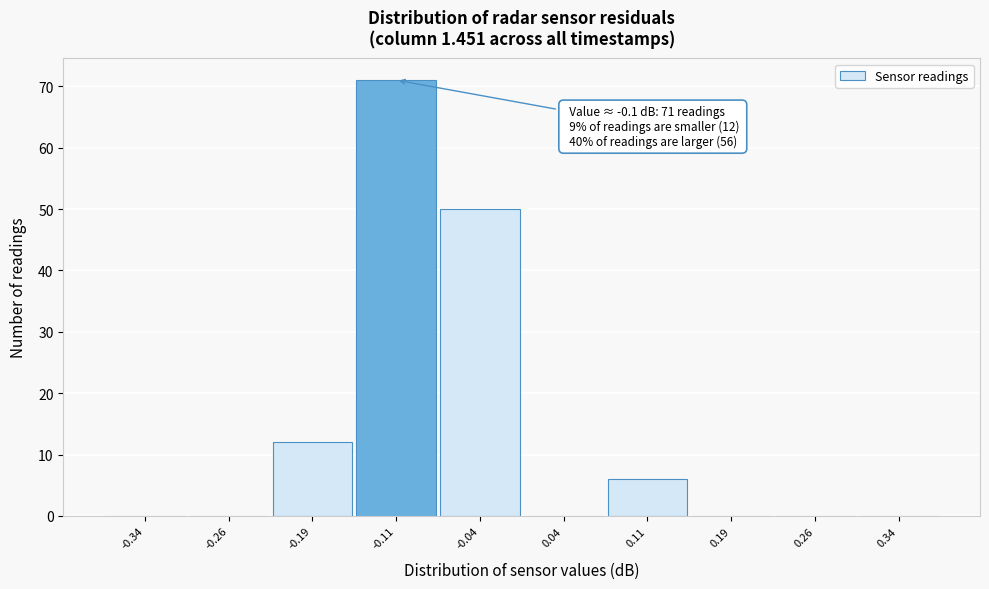

Which range on the x-axis has the tallest bar?

-0.150 to -0.075